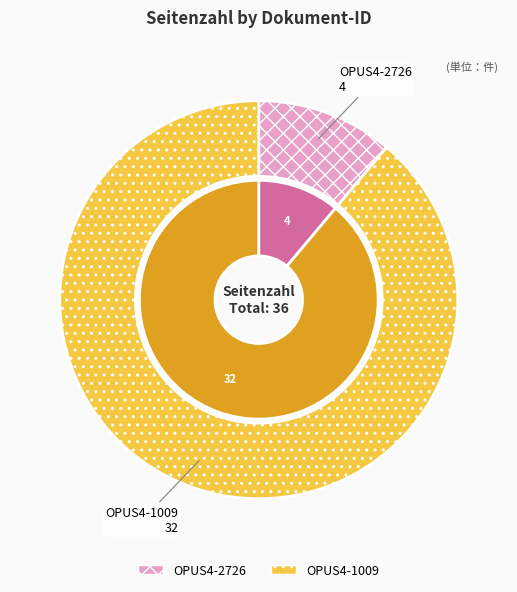

Rank the categories by value from lowest to highest.

OPUS4-2726, OPUS4-1009